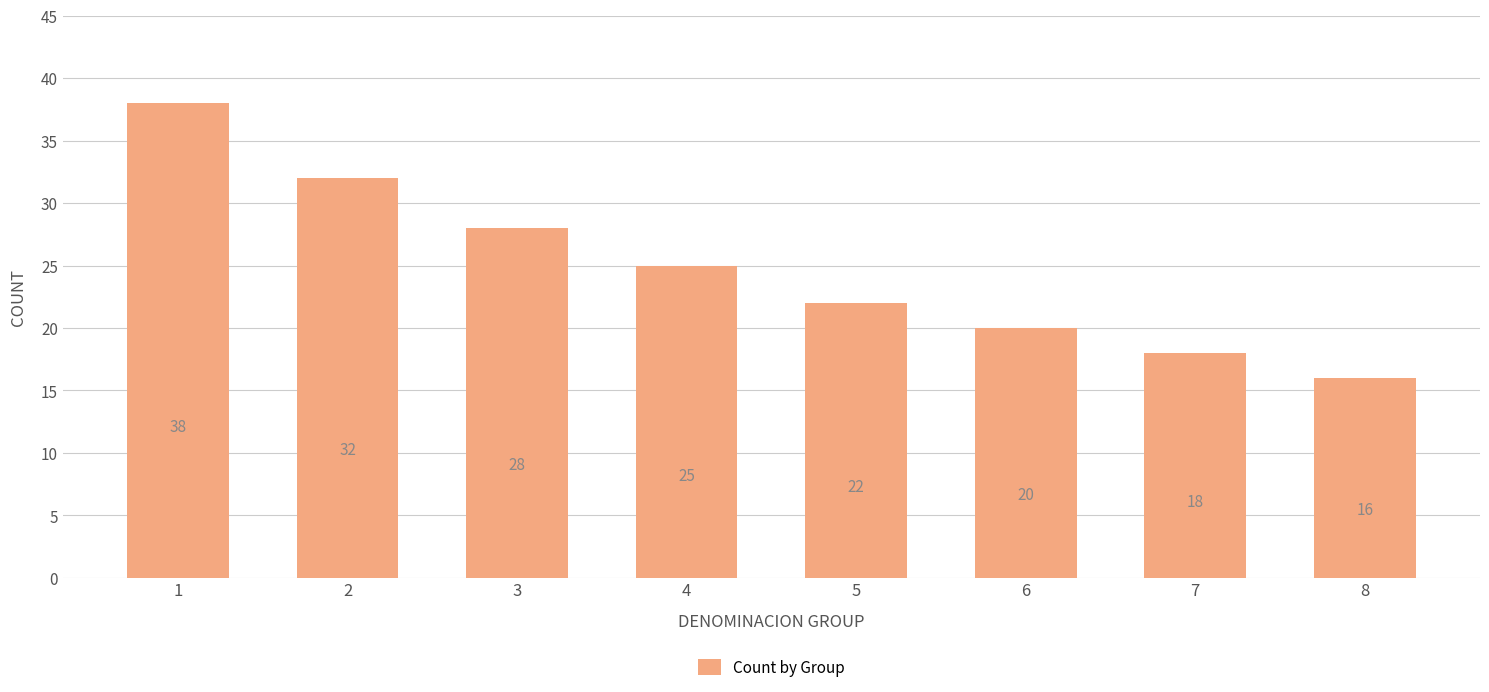

Read the value at 4.

25